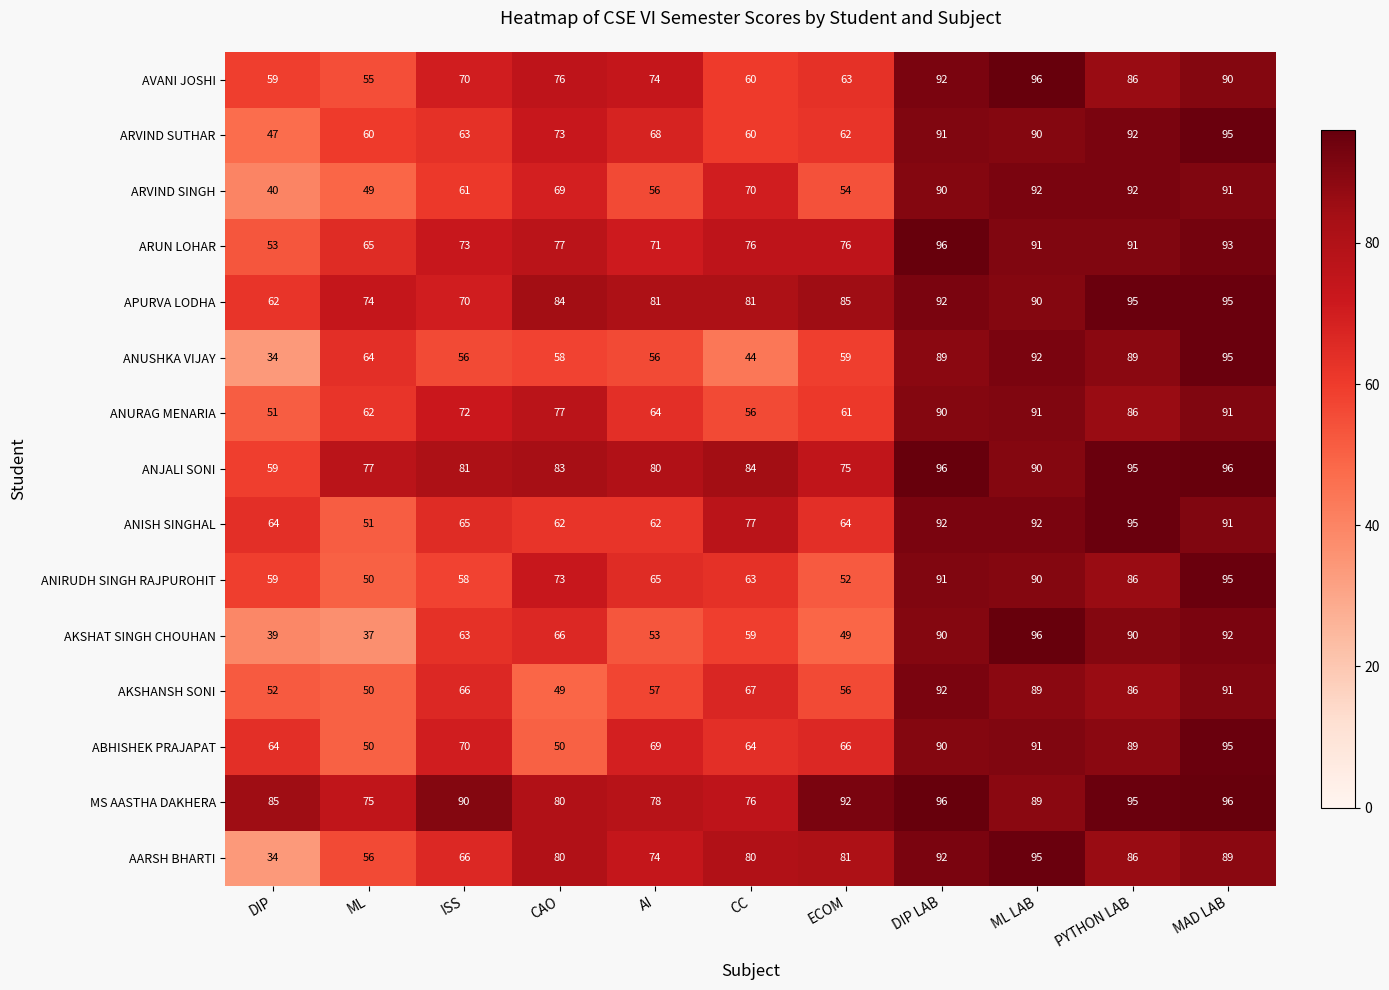

Which category has the lowest value across all series?

DIP